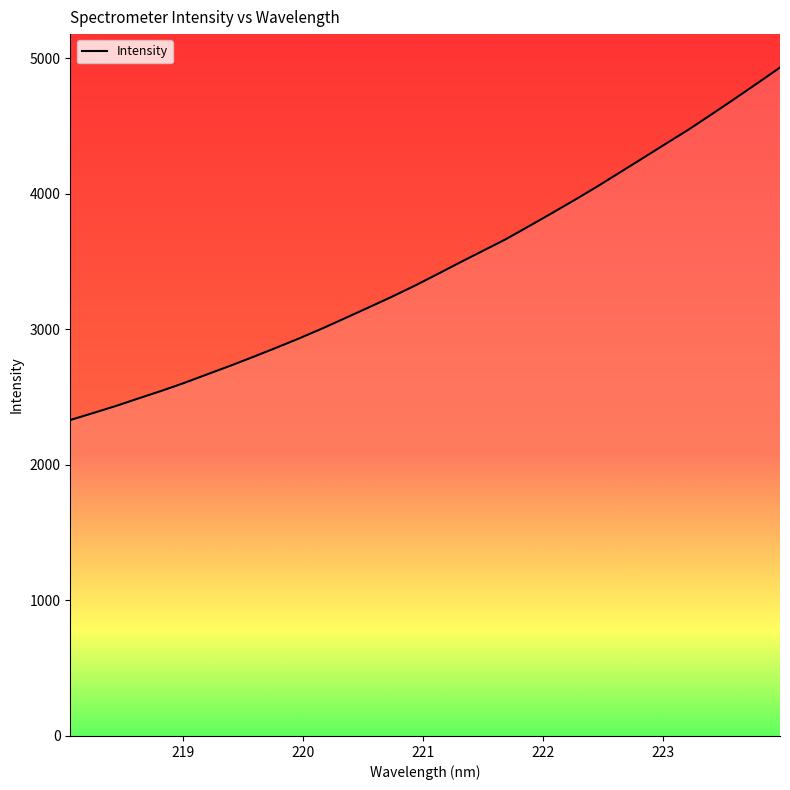

What is the difference between the maximum and minimum values?

2600.9